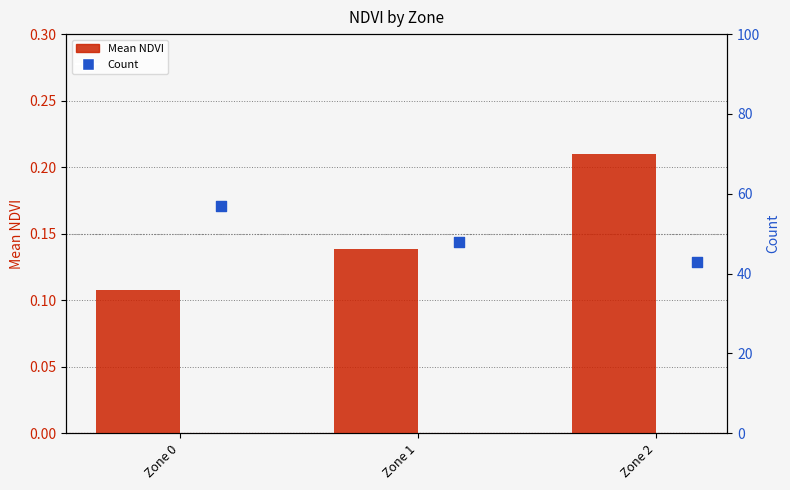

At how many categories does at least one series exceed 45?

2